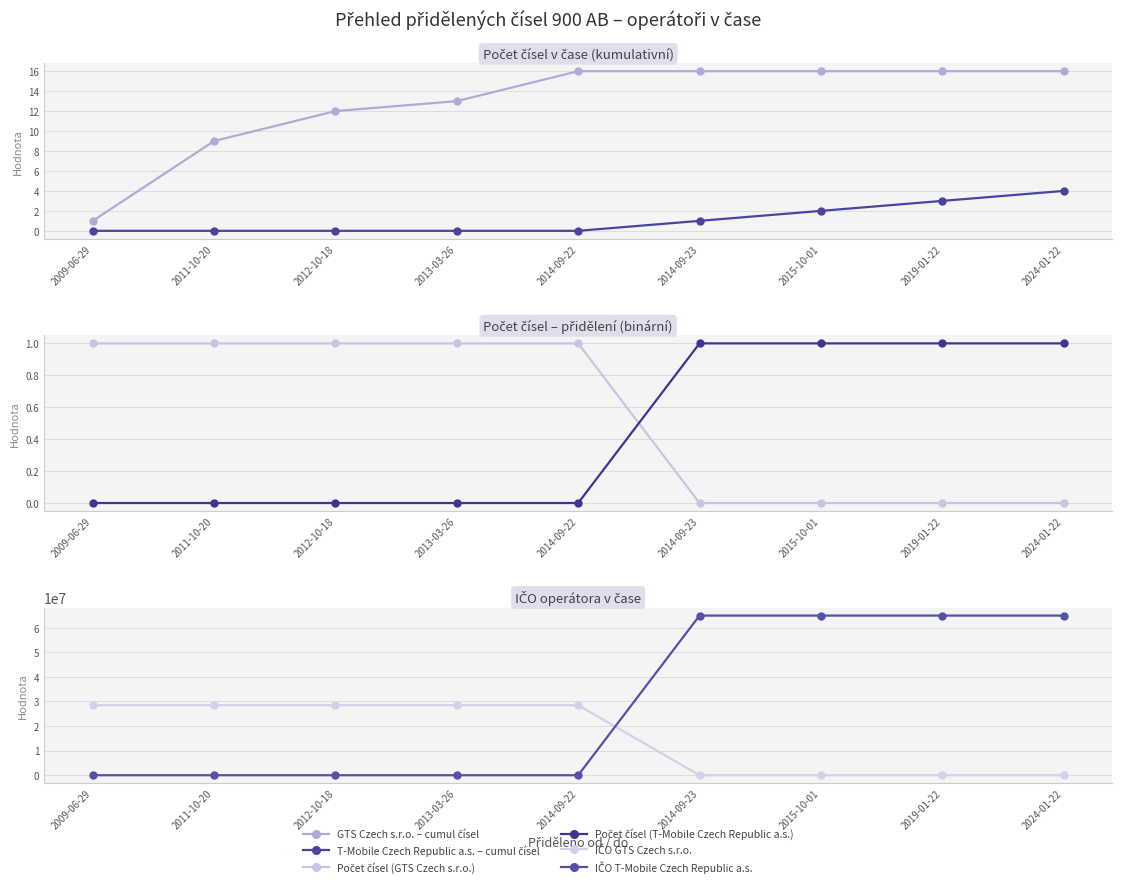

List the series in order of their peak value, highest first.

IČO T-Mobile Czech Republic a.s., IČO GTS Czech s.r.o., GTS Czech s.r.o. – cumul čísel, T-Mobile Czech Republic a.s. – cumul čísel, Počet čísel (GTS Czech s.r.o.), Počet čísel (T-Mobile Czech Republic a.s.)